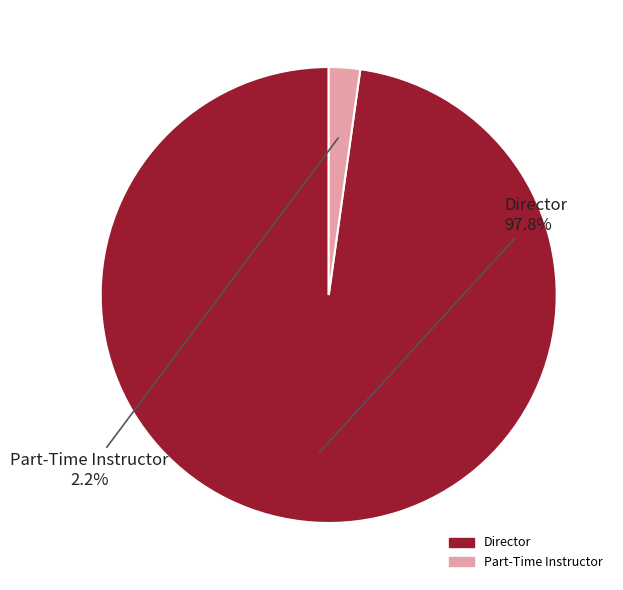

To the nearest percent, what portion does Part-Time Instructor represent?

2%